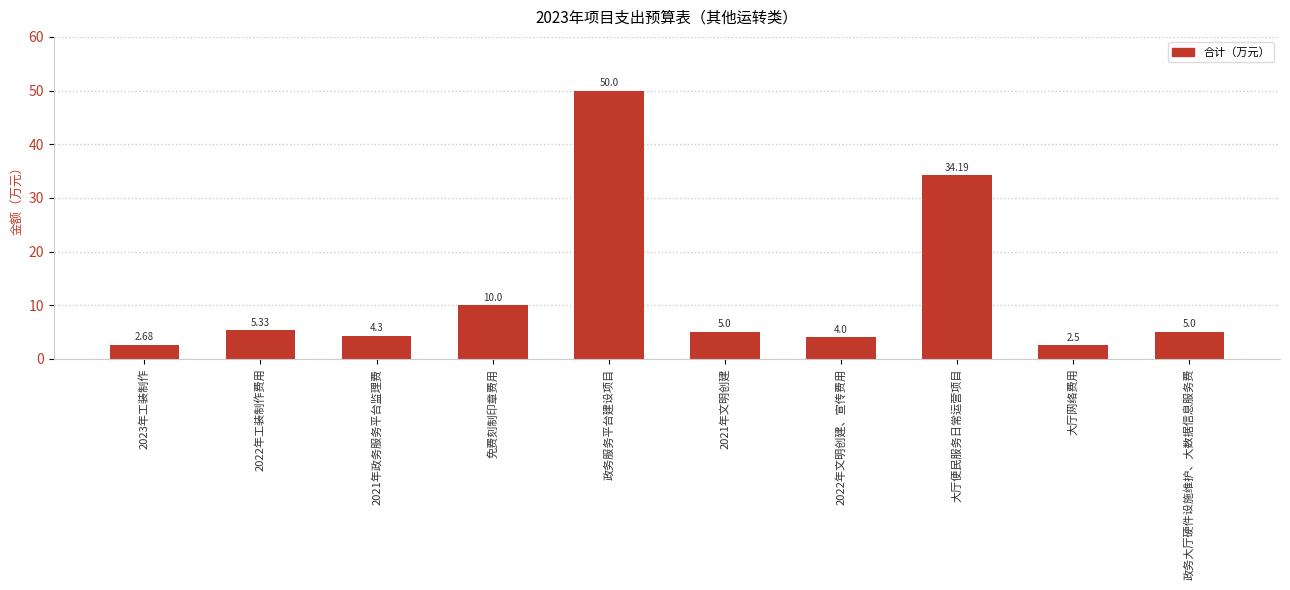

How many bars are there in total?

10